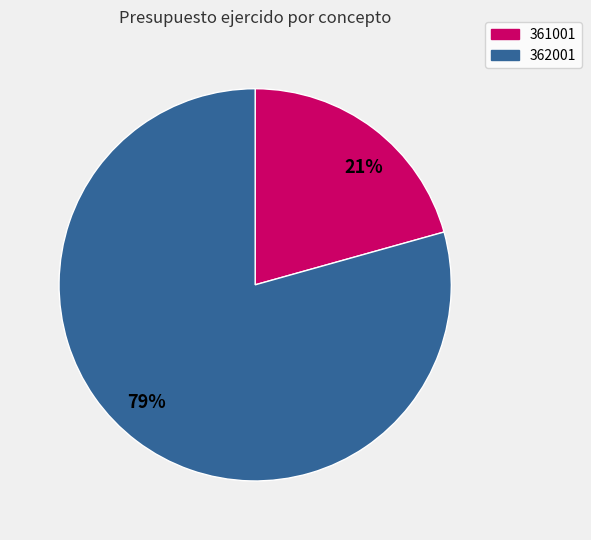

What is the ratio of the value at 79% to the value at 21%?

3.8